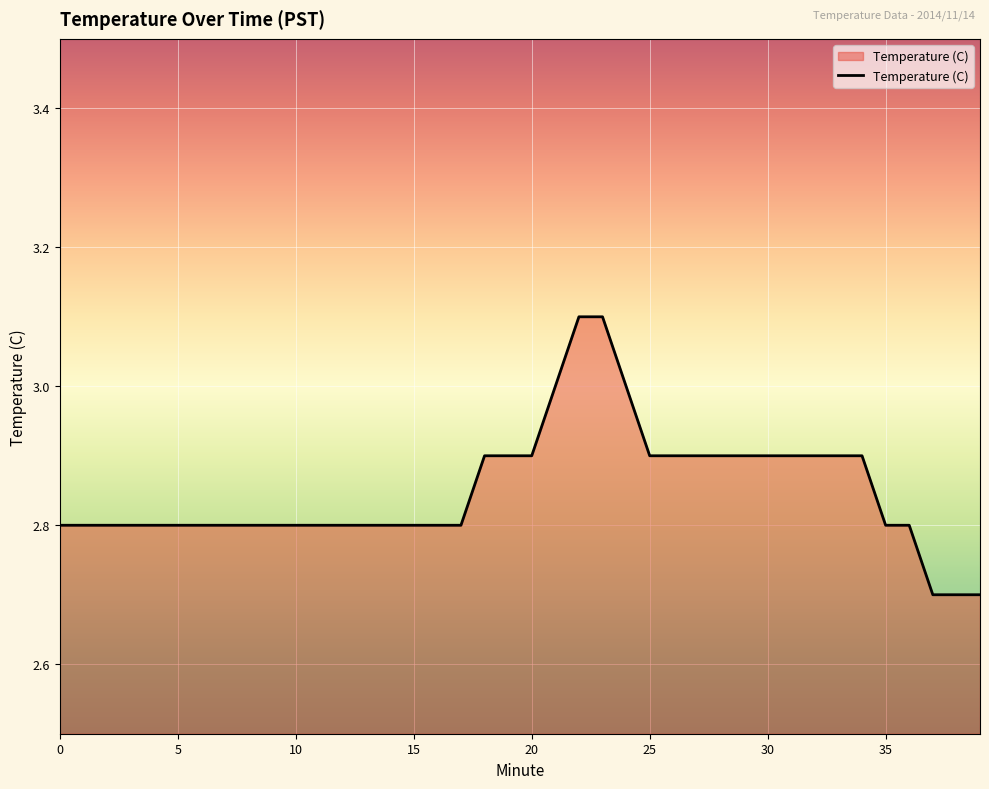

What is the difference between the maximum and minimum values?

0.4